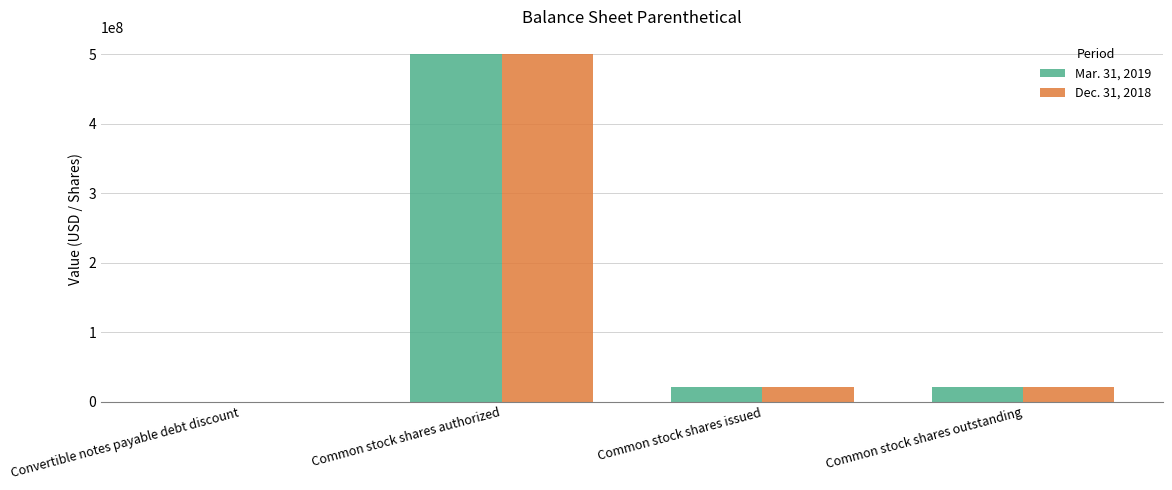

What is the greatest value displayed?

500000000